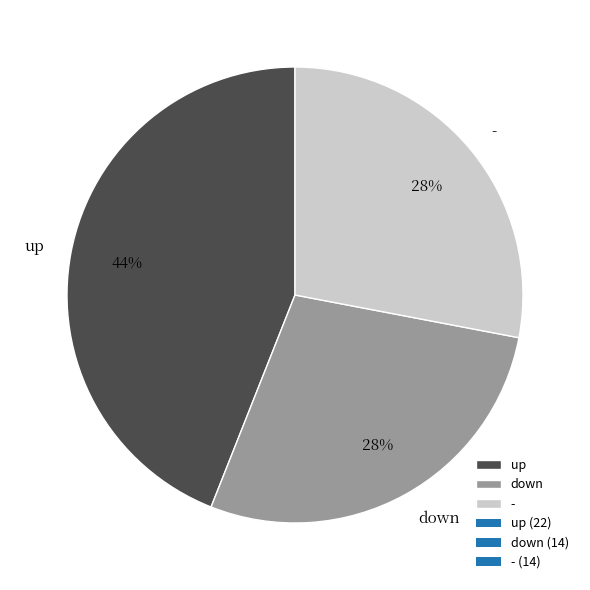

To the nearest percent, what percentage of the pie is up?

44%